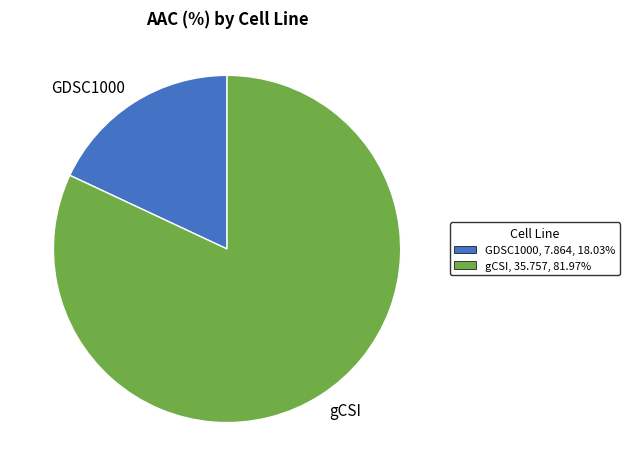

What is the majority slice?

gCSI